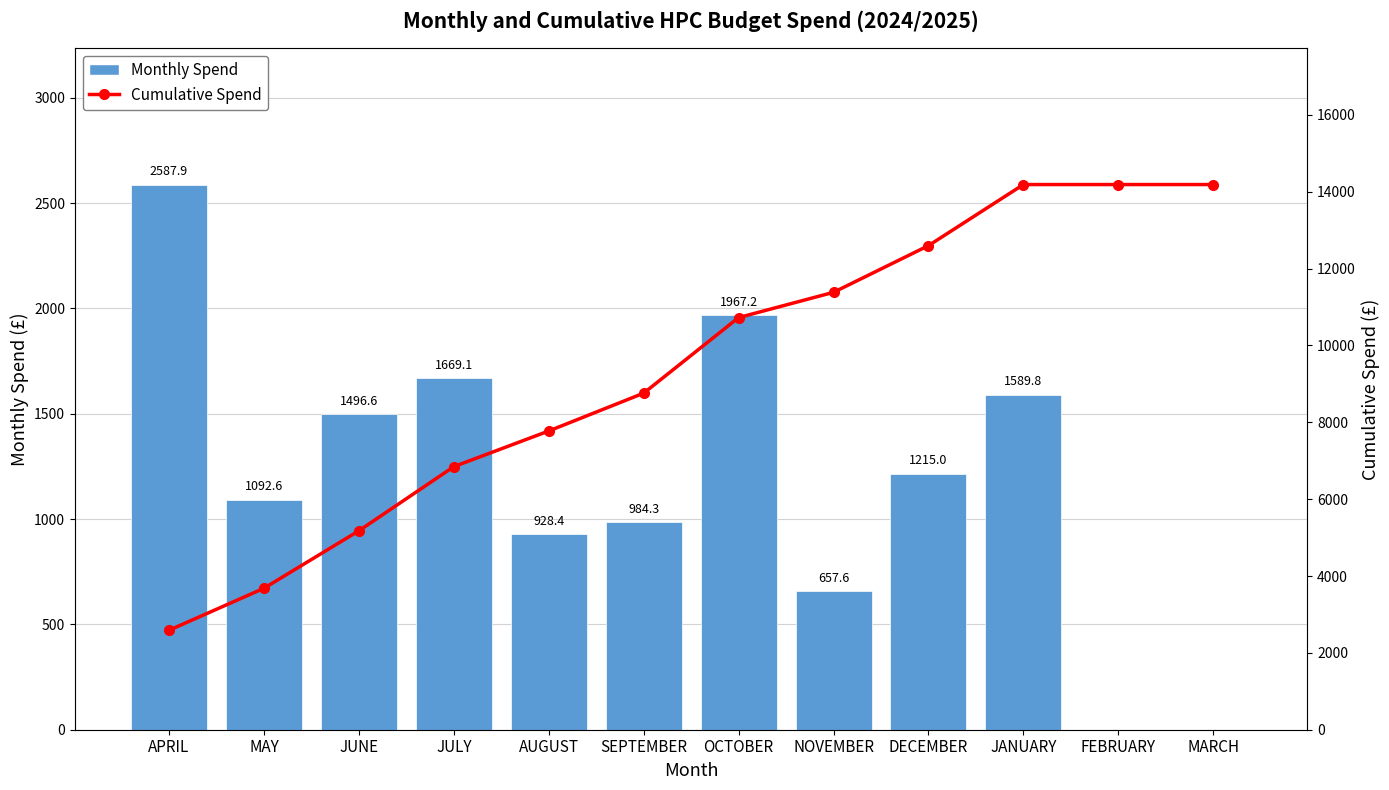

Which series has the widest spread of values?

Cumulative Spend